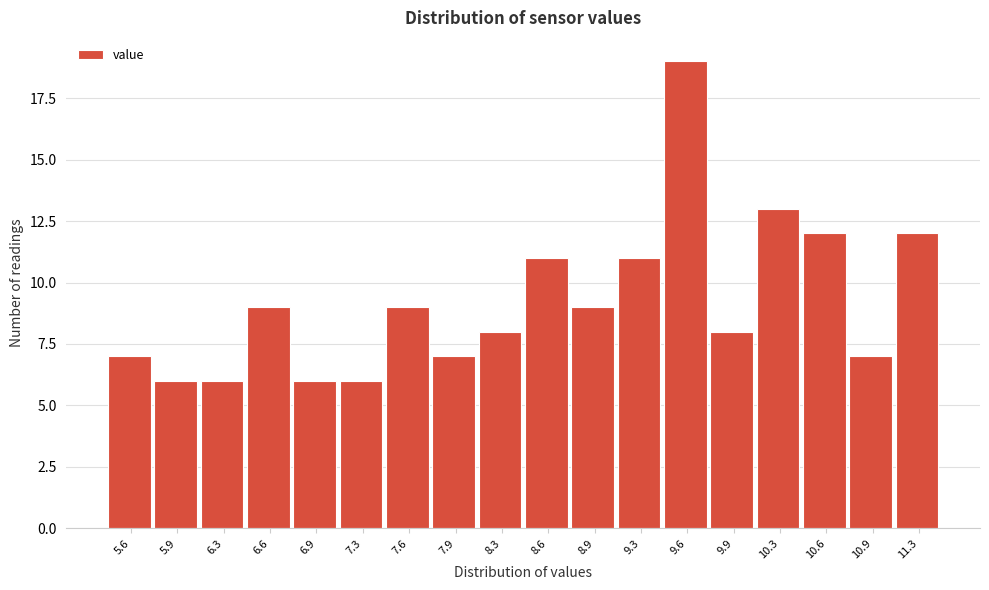

Reading left to right, transcribe all the data shown in this chart.

7	6	6	9	6	6	9	7	8	11	9	11	19	8	13	12	7	12